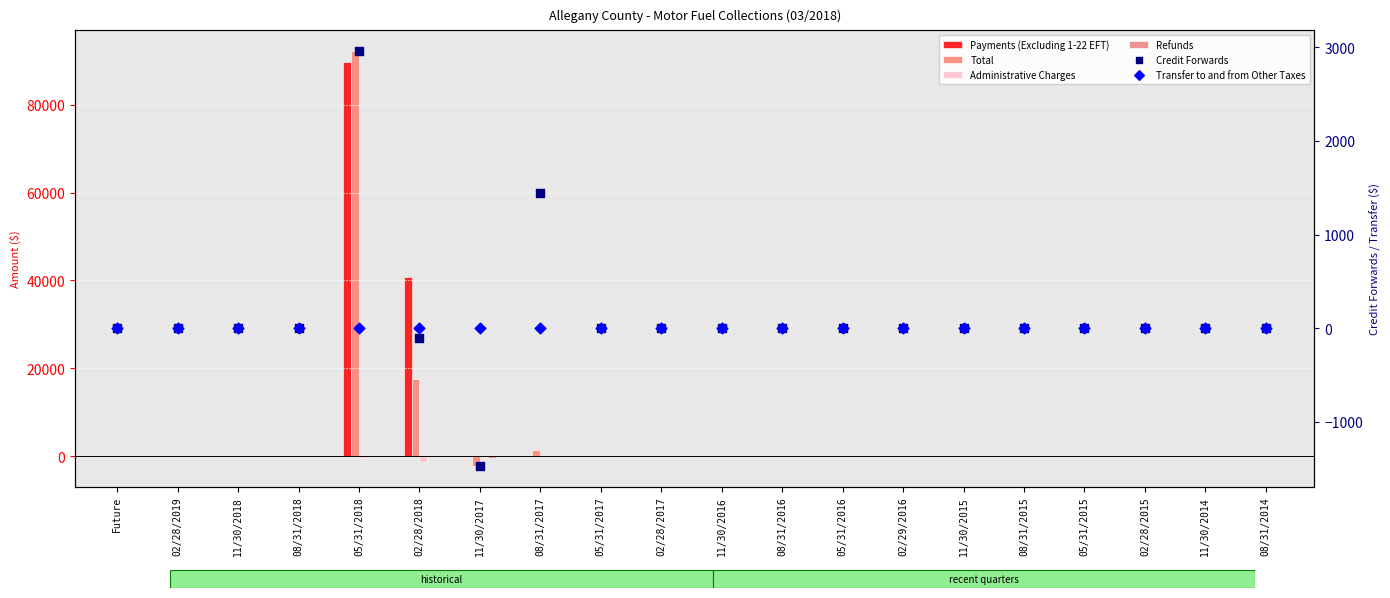

Is the value of Refunds at 05/31/2017 greater than the value of Payments (Excluding 1-22 EFT) at 05/31/2018?

No